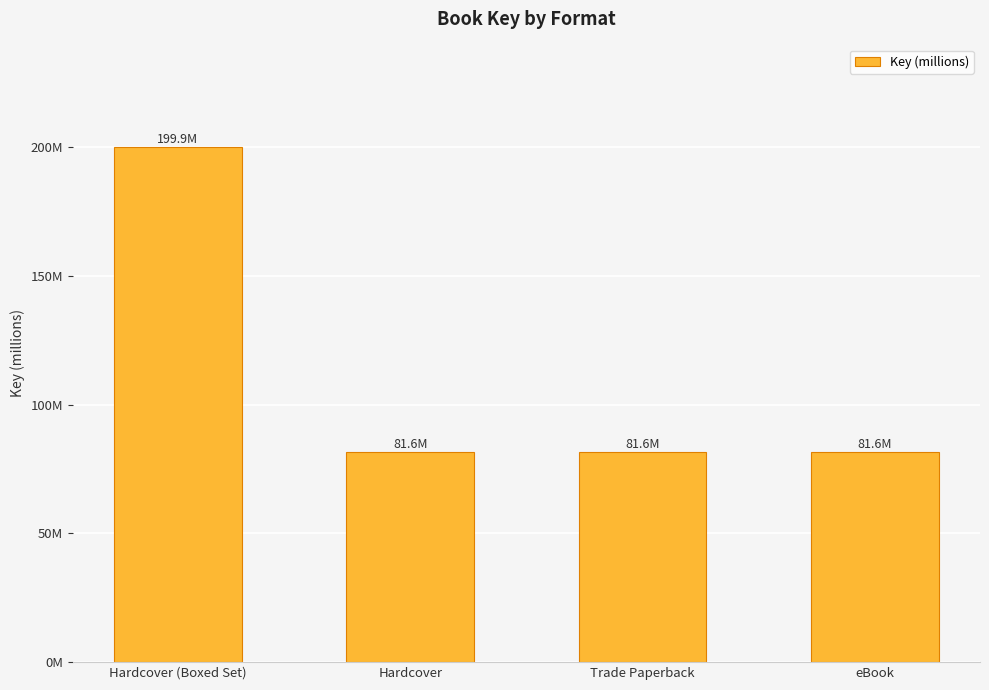

Which category has the lowest value across all series?

Hardcover